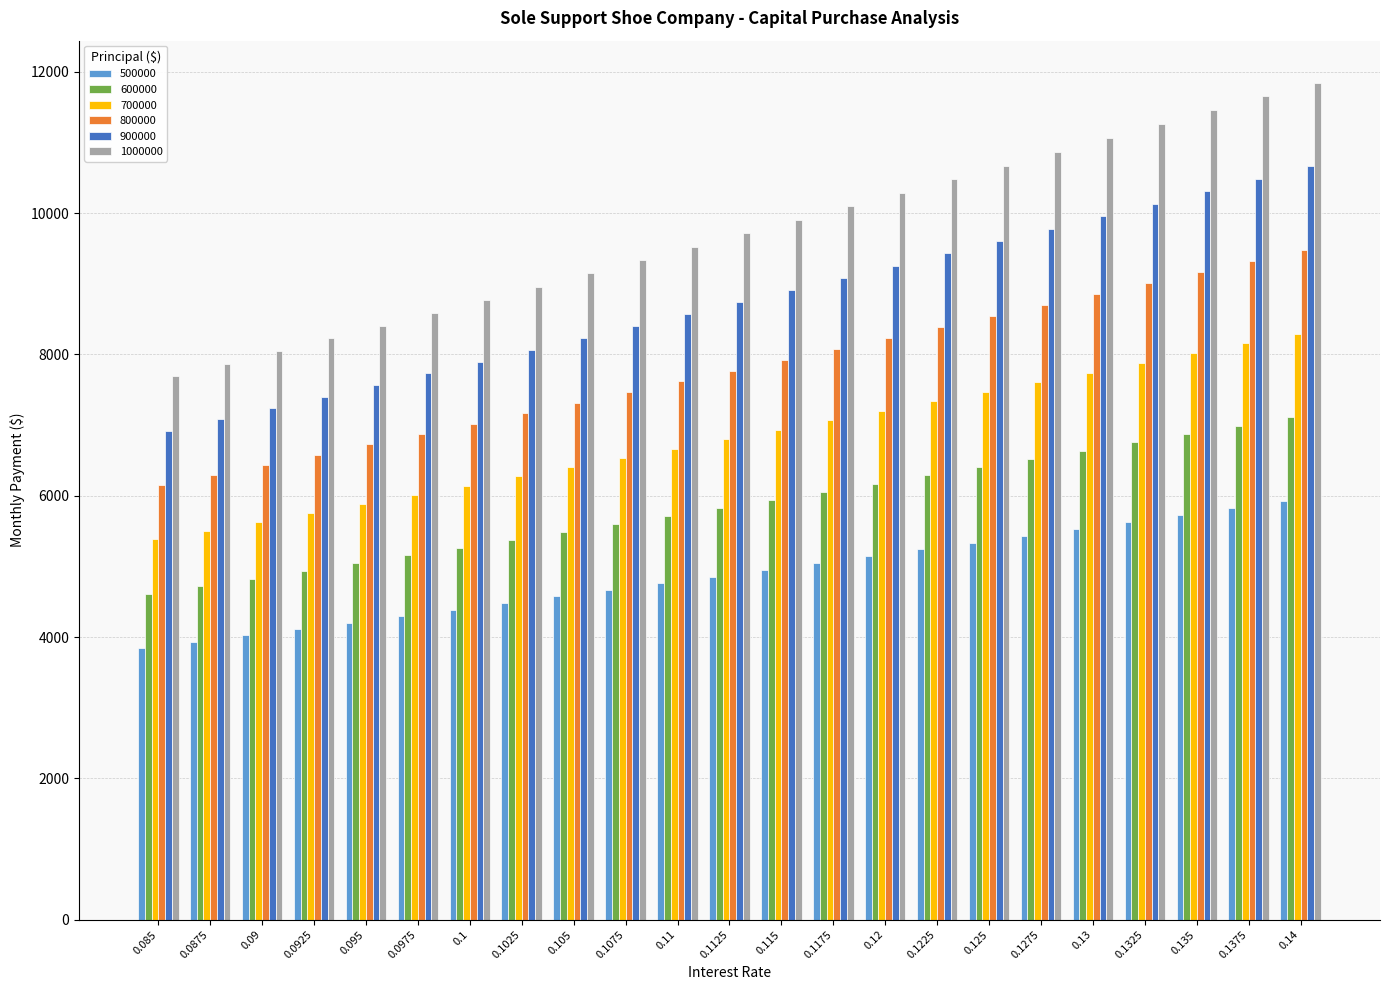

Is it true that 700000 equals 6014.1 at 0.0975?

True